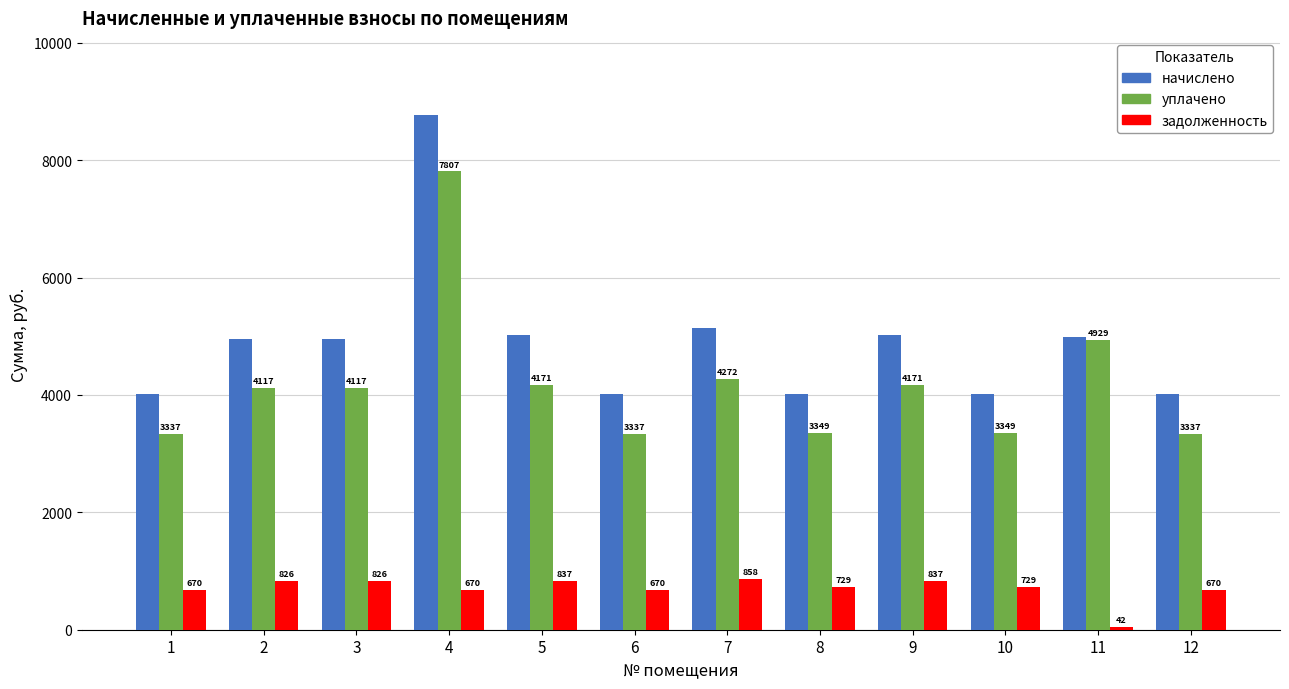

Which series changed the most between 4 and 5?

начислено